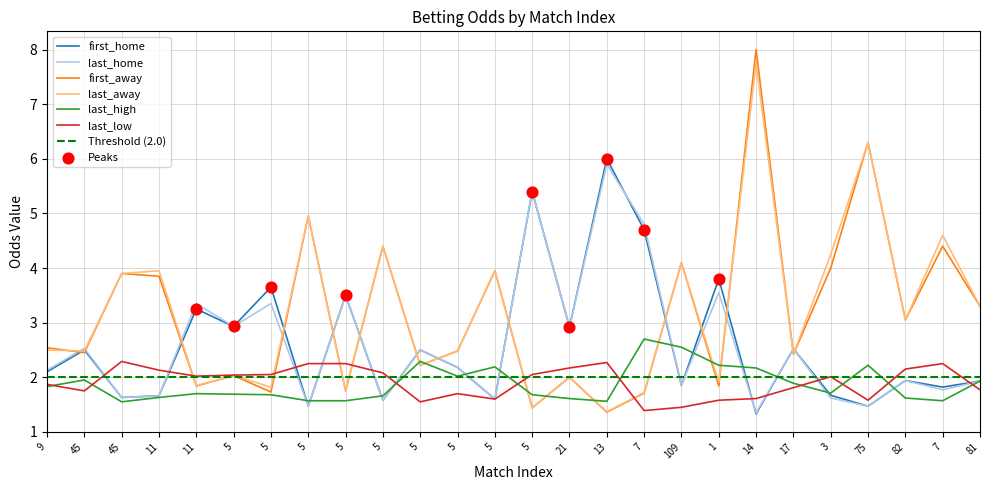

At which category is the sum across all series the highest?

14